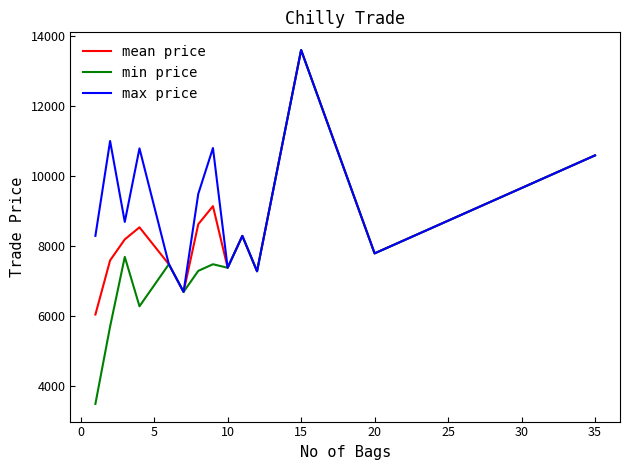

List the series in order of their overall mean, lowest first.

min price, mean price, max price